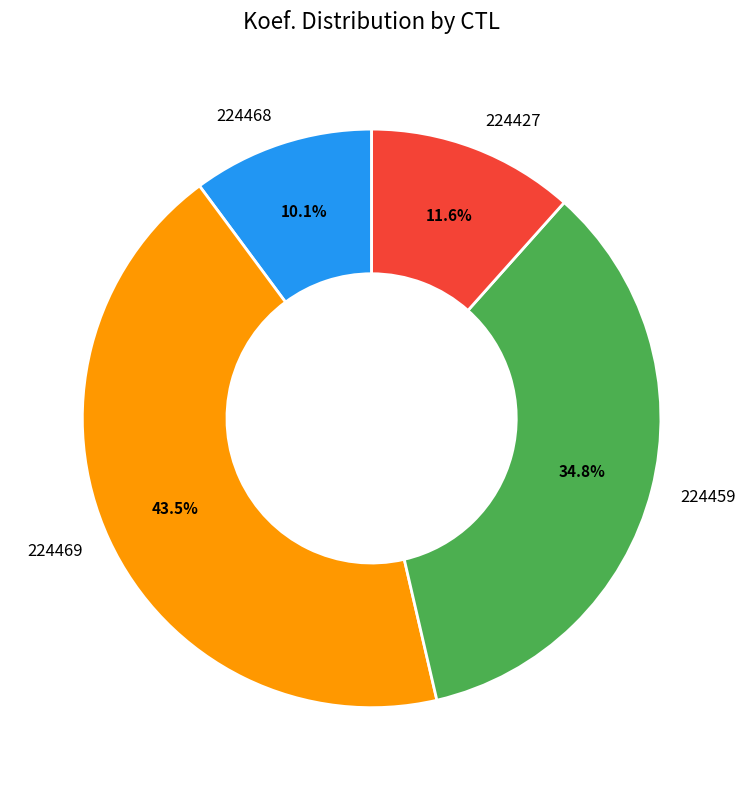

Between 224469 and 224427, which is larger?

224469